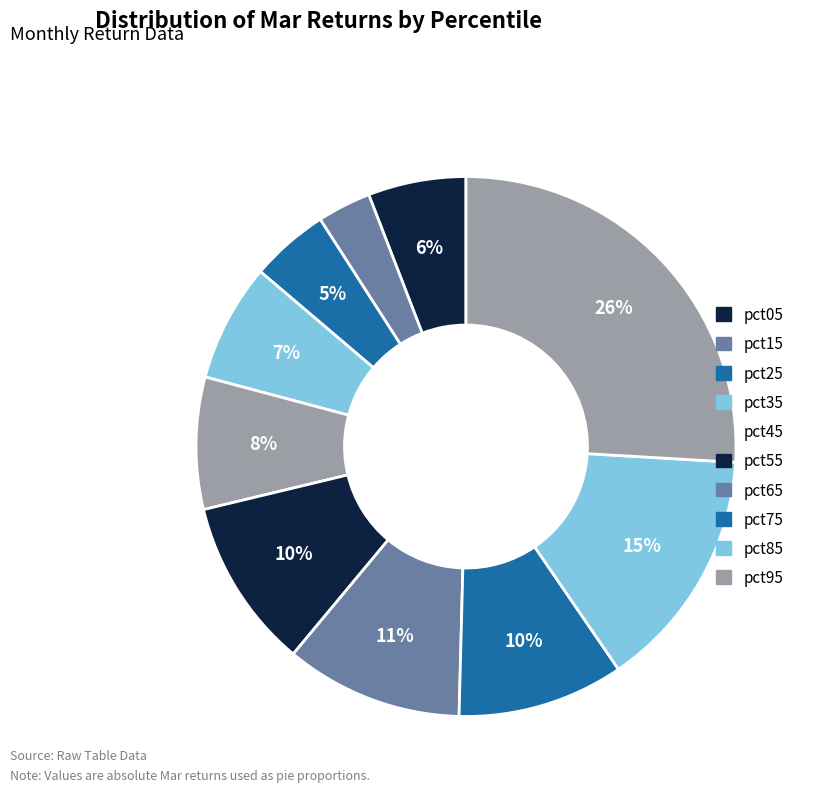

Do pct95 and pct35 together represent more than half of the pie?

No